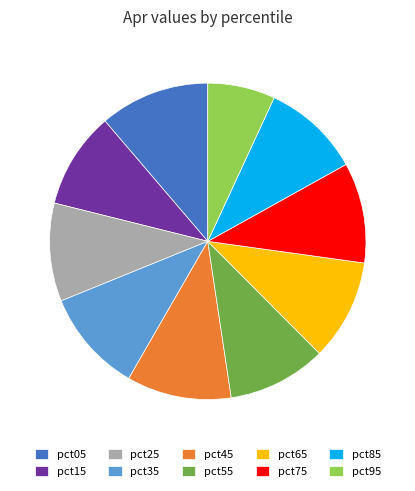

Is it true that pct25 is 10% of the pie?

True